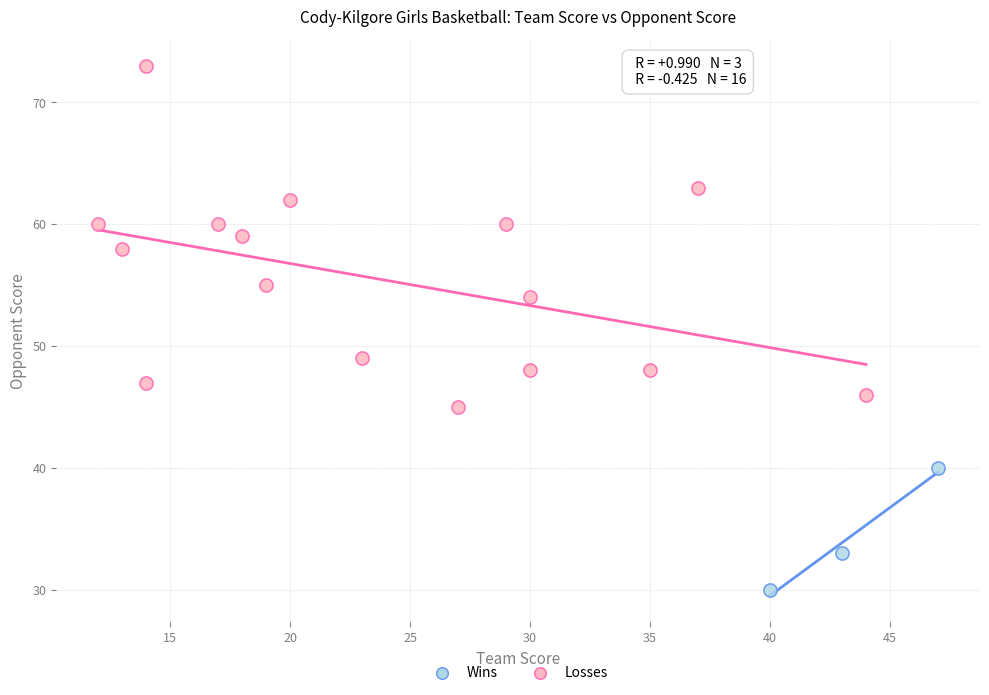

What are all the series names shown in the legend?

Wins, Losses